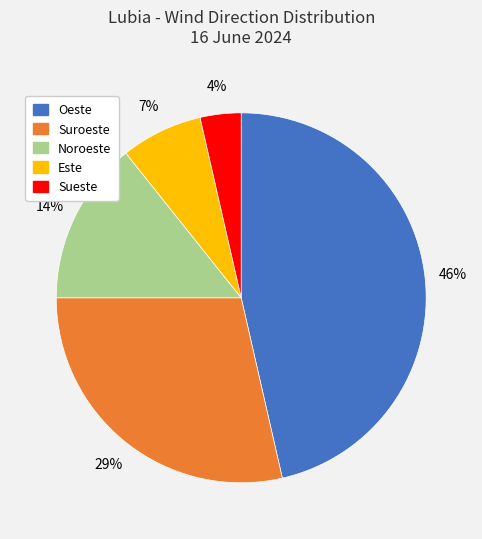

Rank the categories by value from highest to lowest.

Oeste, Suroeste, Noroeste, Este, Sueste